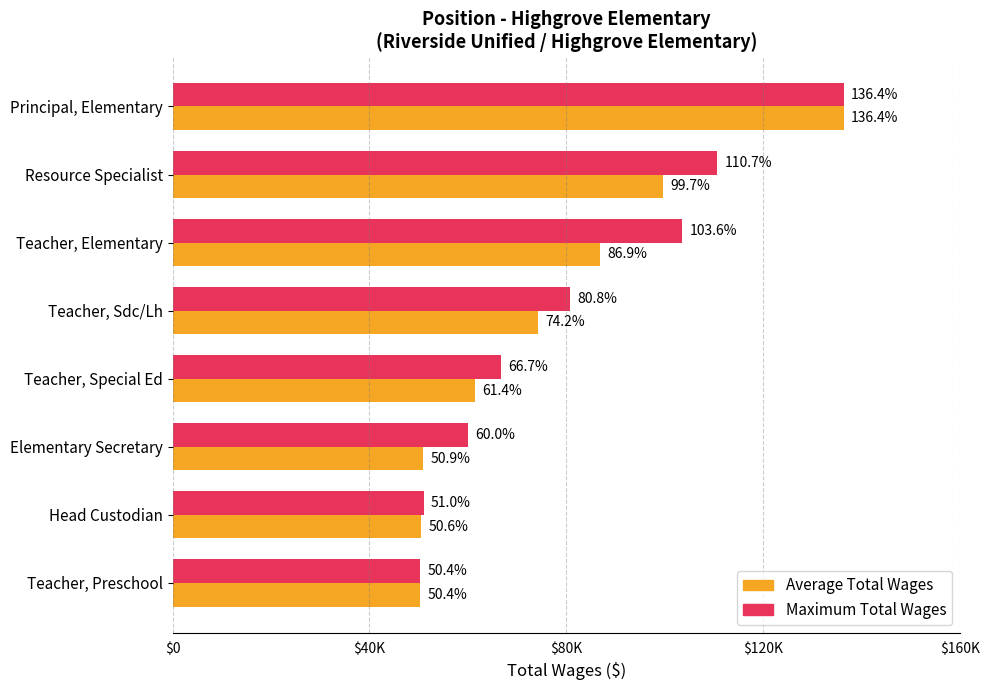

What are all the series names shown in the legend?

Average Total Wages, Maximum Total Wages